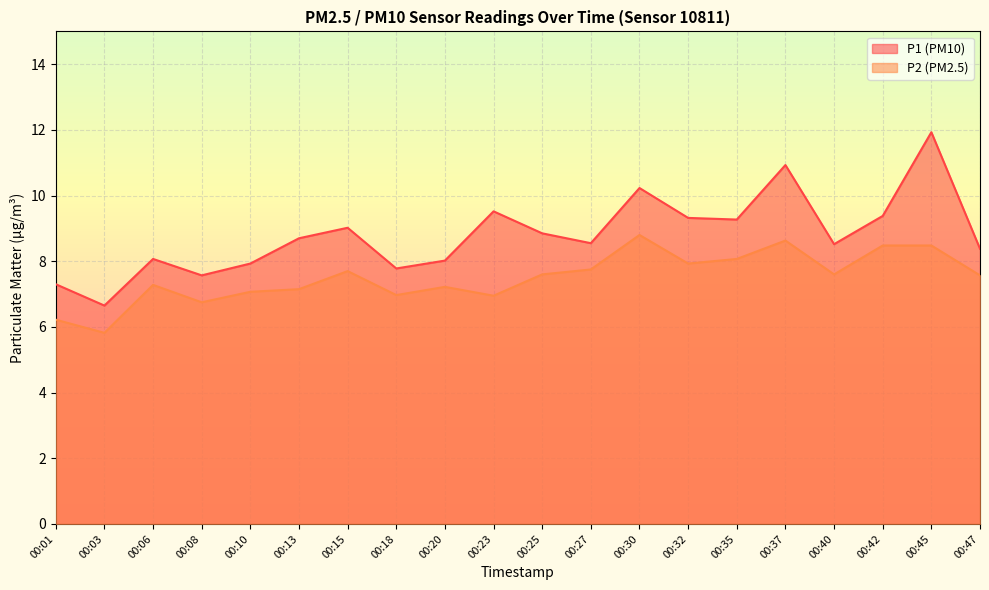

At which category does P1 reach its first local peak?

00:06